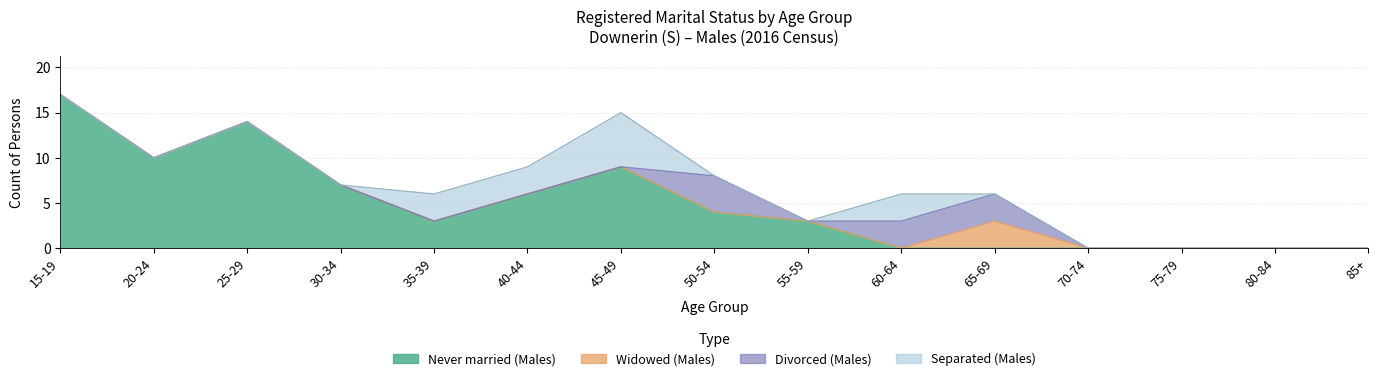

Reading left to right, what are all the values shown in this chart?

Never married (Males): 17	10	14	7	3	6	9	4	3	0	0	0	0	0	0
Widowed (Males): 0	0	0	0	0	0	0	0	0	0	3	0	0	0	0
Divorced (Males): 0	0	0	0	0	0	0	4	0	3	3	0	0	0	0
Separated (Males): 0	0	0	0	3	3	6	0	0	3	0	0	0	0	0